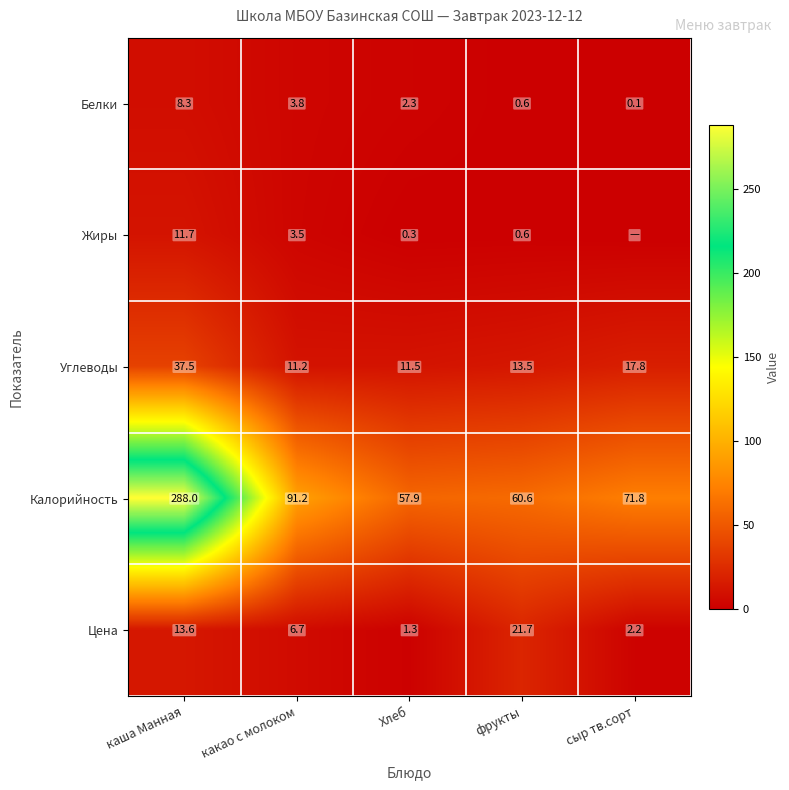

The value of Жиры at каша Манная is 11.7. True or false?

True